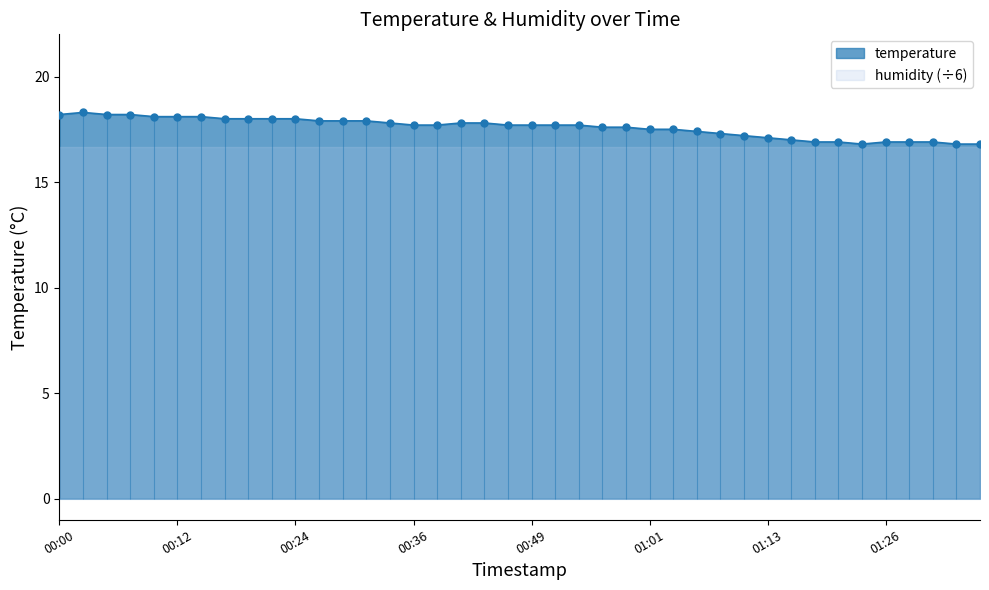

Reading left to right, list all the values displayed in this chart.

00:00=18.2	00:02=18.3	00:05=18.2	00:07=18.2	00:09=18.1	00:12=18.1	00:14=18.1	00:17=18.0	00:19=18.0	00:22=18.0	00:24=18.0	00:27=17.9	00:29=17.9	00:31=17.9	00:34=17.8	00:36=17.7	00:39=17.7	00:41=17.8	00:44=17.8	00:46=17.7	00:49=17.7	00:51=17.7	00:54=17.7	00:56=17.6	00:58=17.6	01:01=17.5	01:03=17.5	01:06=17.4	01:08=17.3	01:11=17.2	01:13=17.1	01:16=17.0	01:18=16.9	01:21=16.9	01:23=16.8	01:26=16.9	01:28=16.9	01:31=16.9	01:33=16.8	01:35=16.8